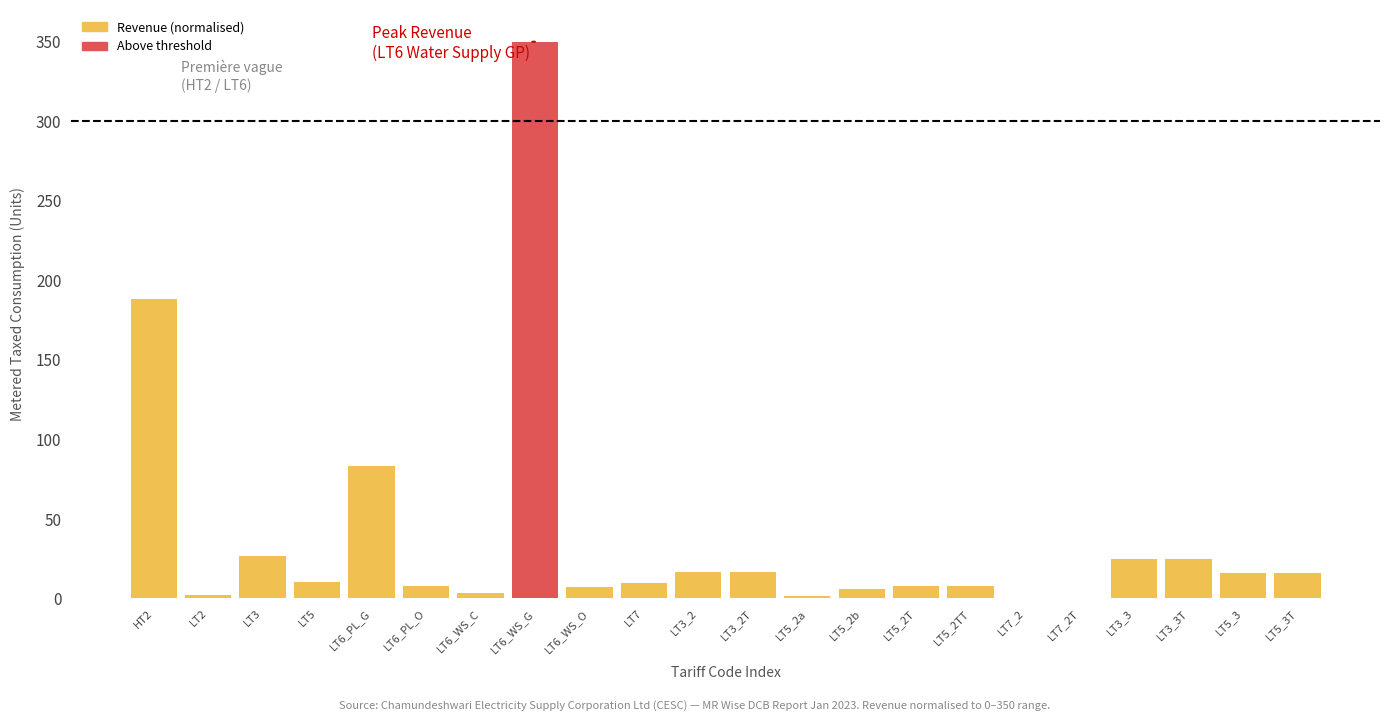

What is the change in value from LT6_WS_O to LT3_3T?

+17.1